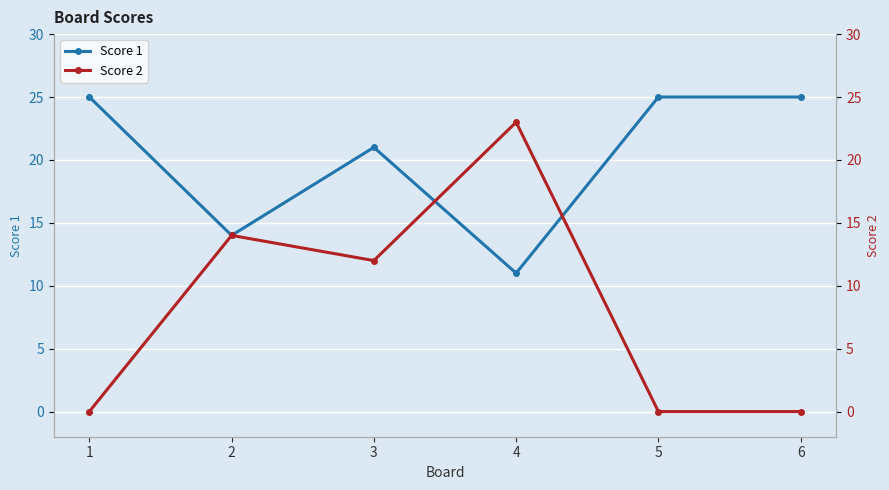

What is the value of the Score 2 point at the 2nd from the left?

14